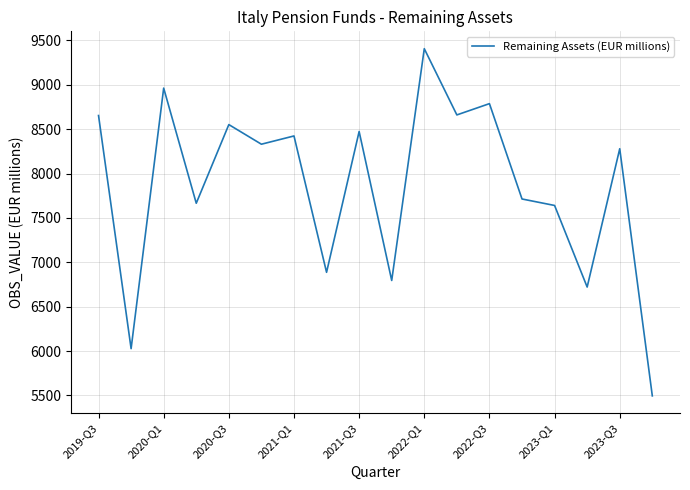

What is the difference between the maximum and minimum values?

3911